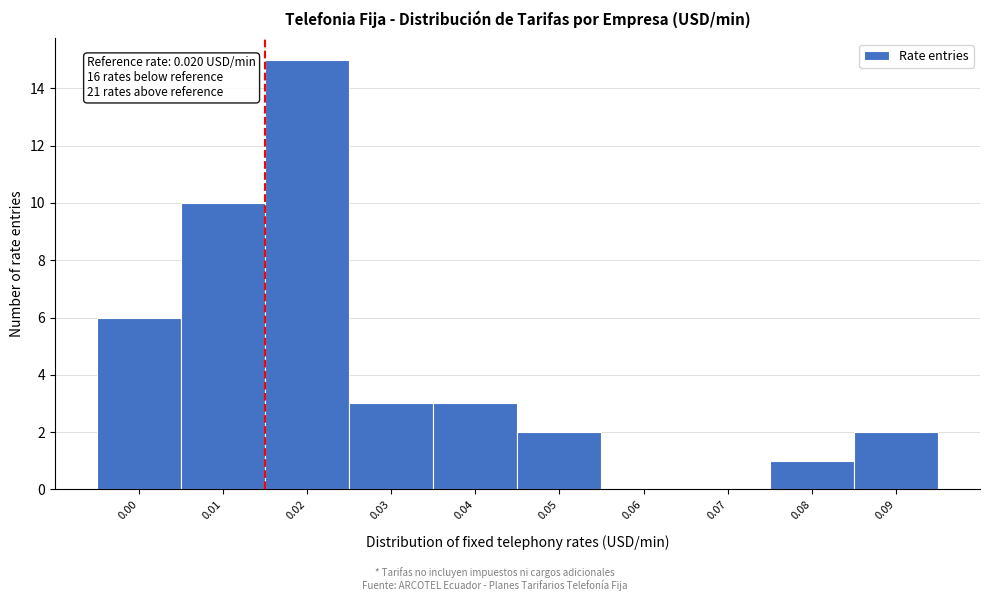

Reading left to right, transcribe all the data shown in this chart.

0.00=6	0.01=10	0.02=15	0.03=3	0.04=3	0.05=2	0.06=0	0.07=0	0.08=1	0.09=2